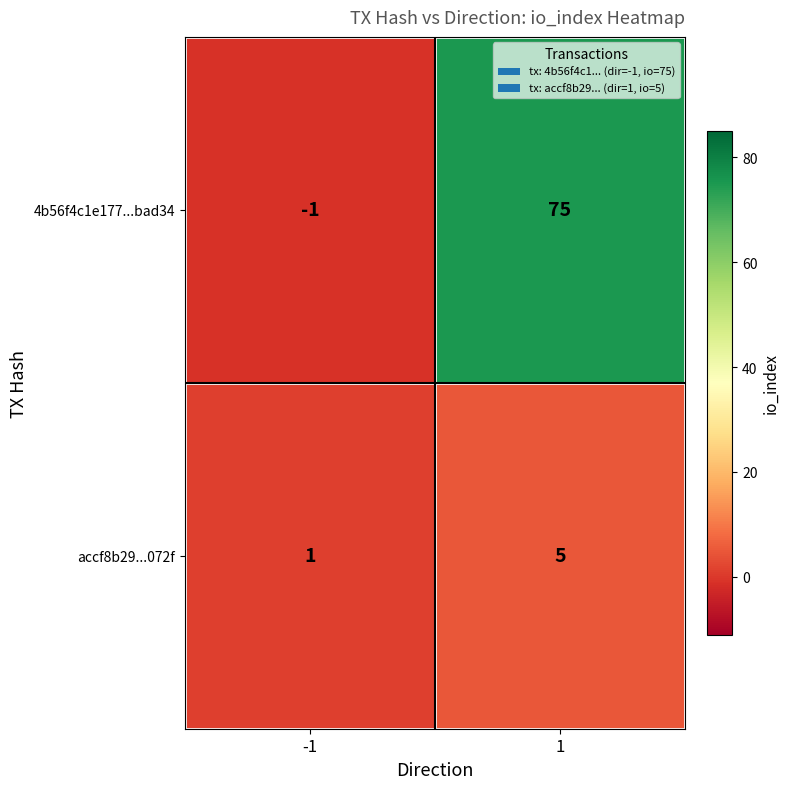

What is the minimum value shown in the chart?

-1